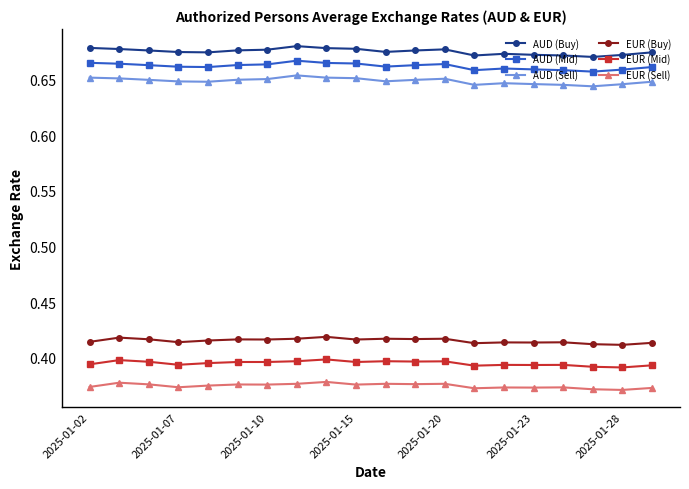

How many AUD (Buy) values are between 0 and 1?

20